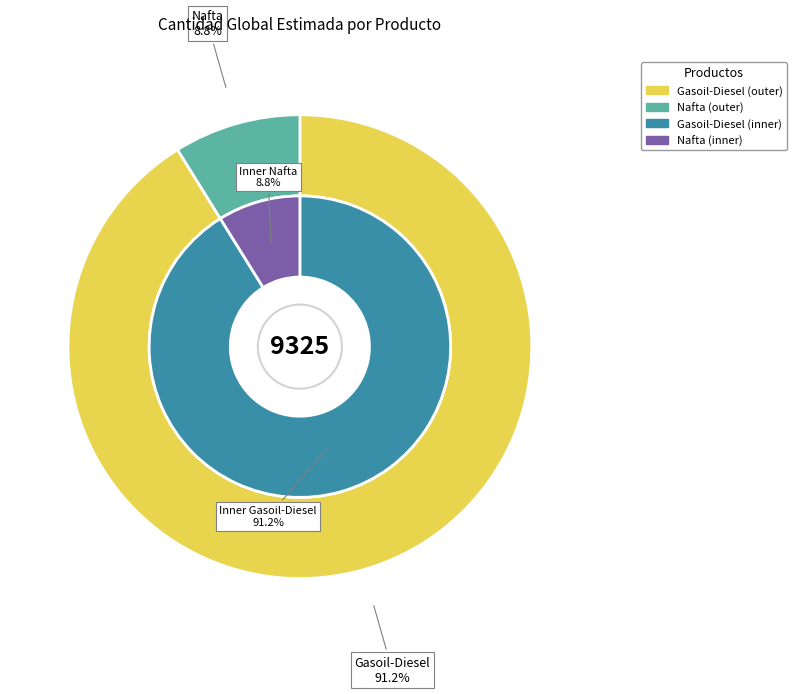

Which slice is the smallest?

Nafta